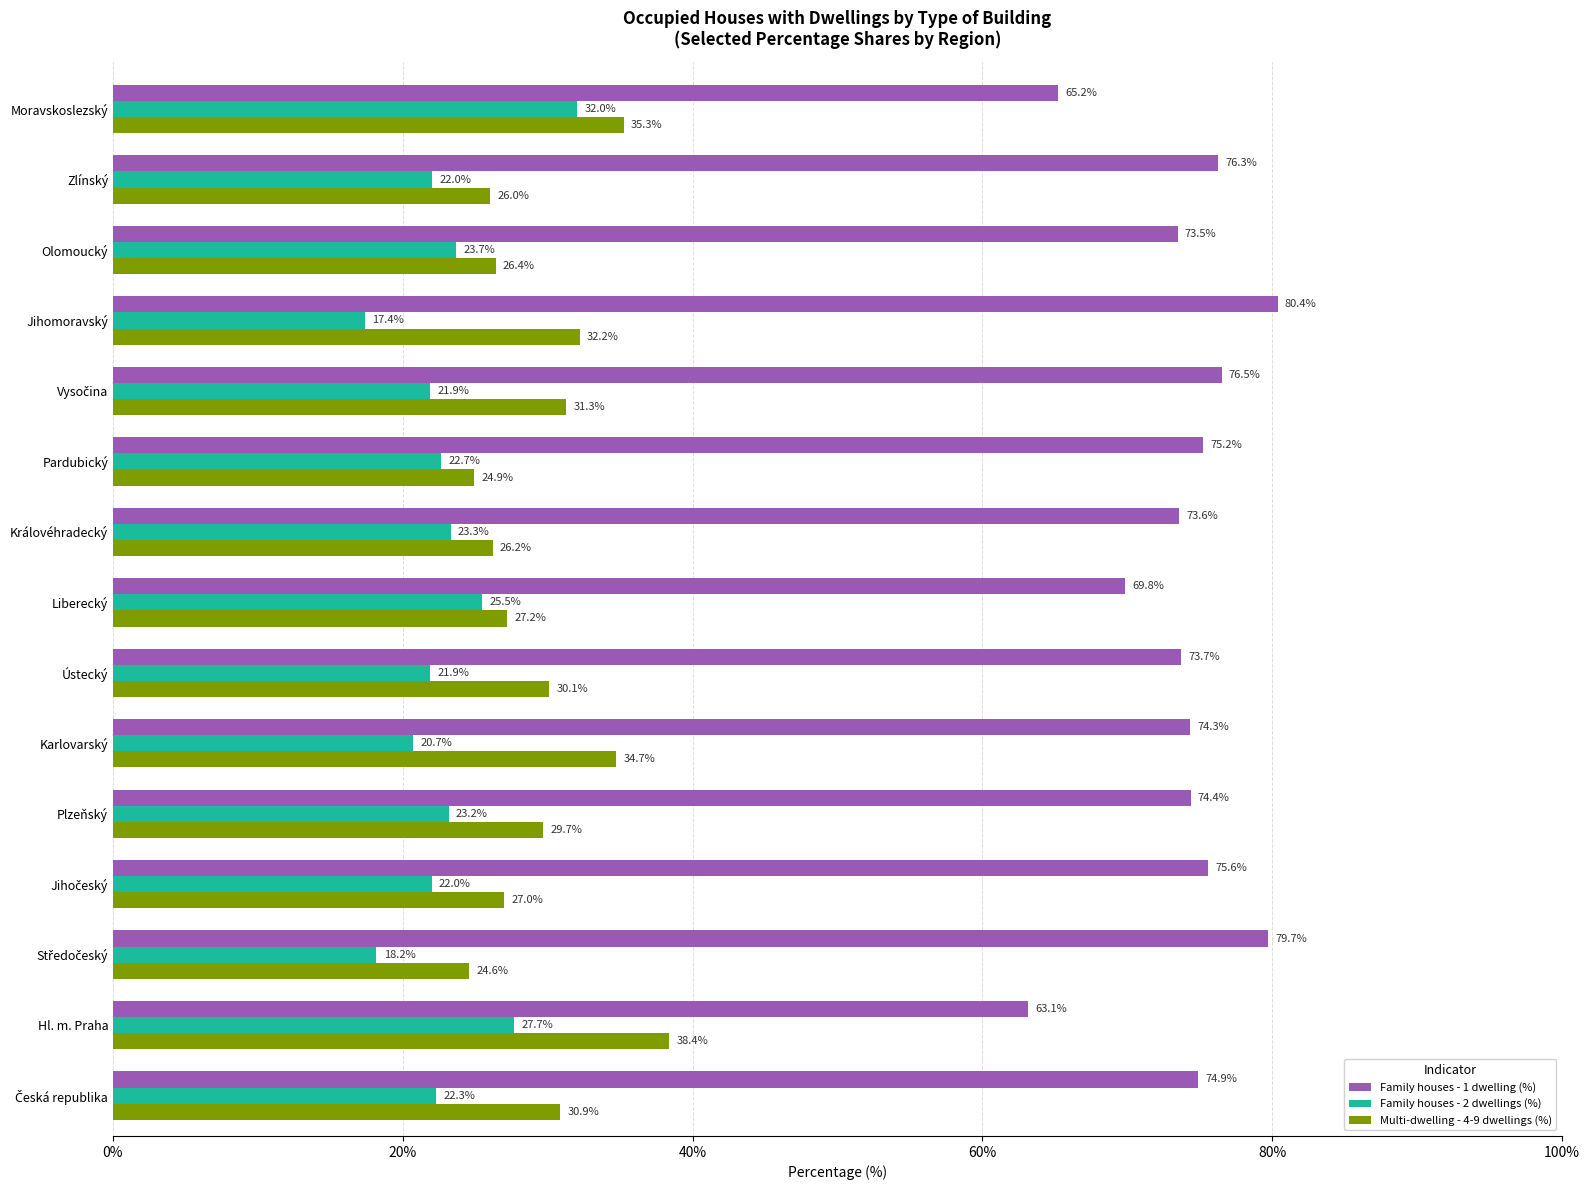

How many values in the Family houses - 1 dwelling (%) series exceed 74?

9